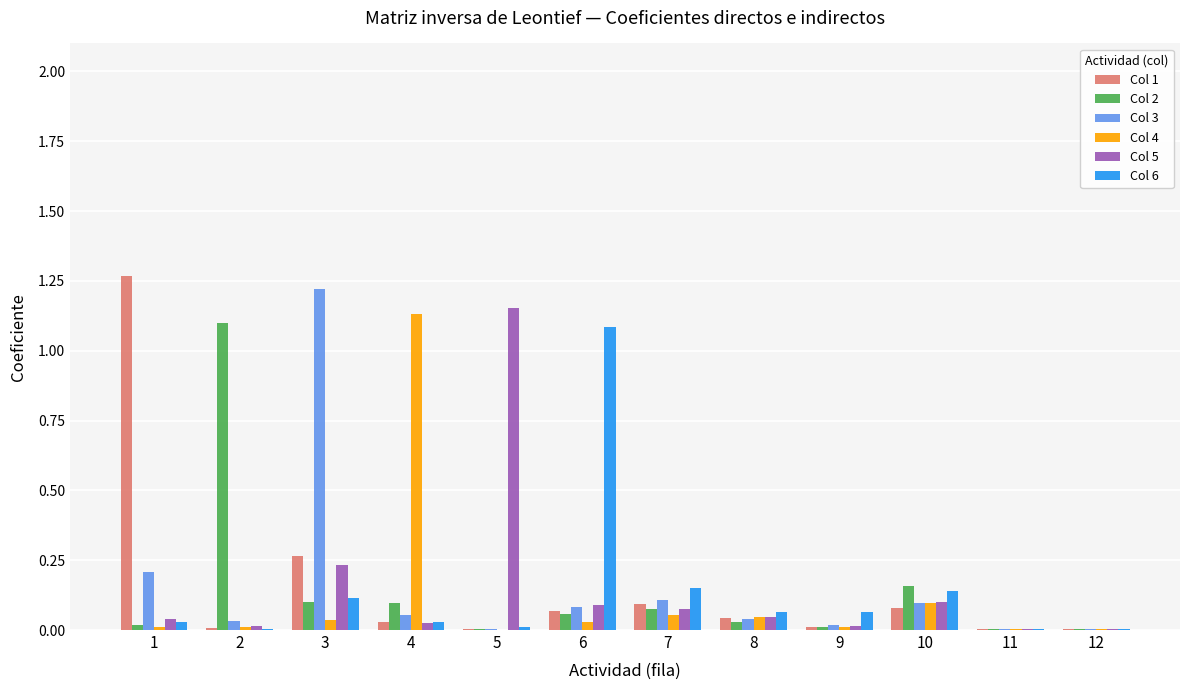

The value of Col 3 at 9 is 0.0. True or false?

True